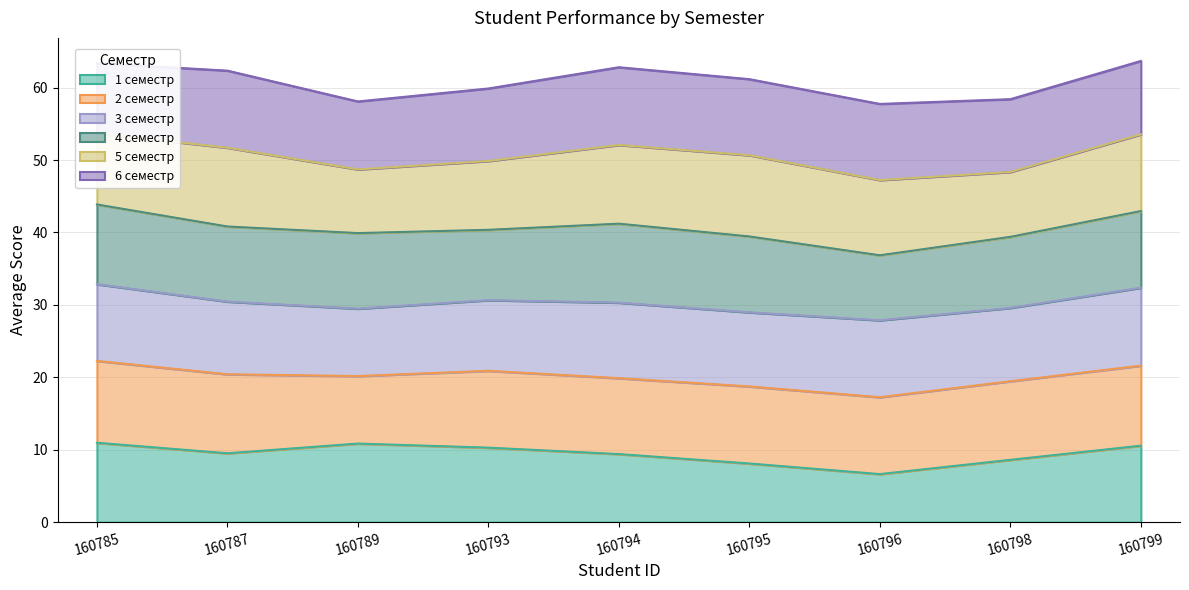

True or false: 6 семестр has a value of 38.9 at 160785.

False